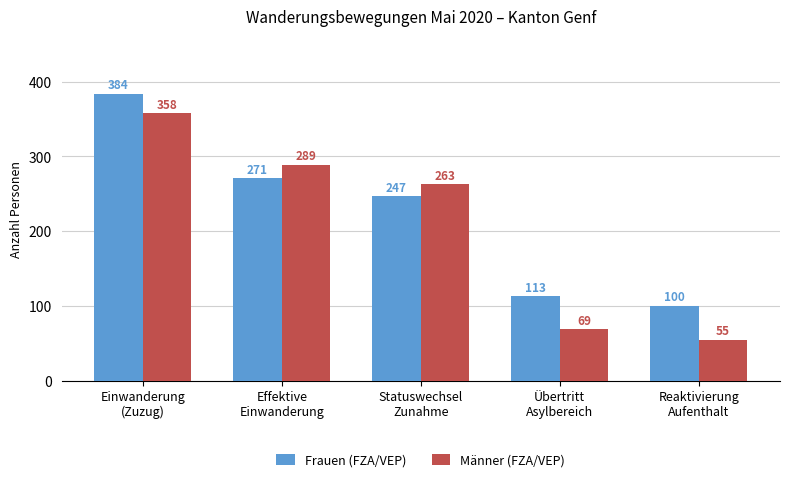

At how many categories does at least one series exceed 214?

3